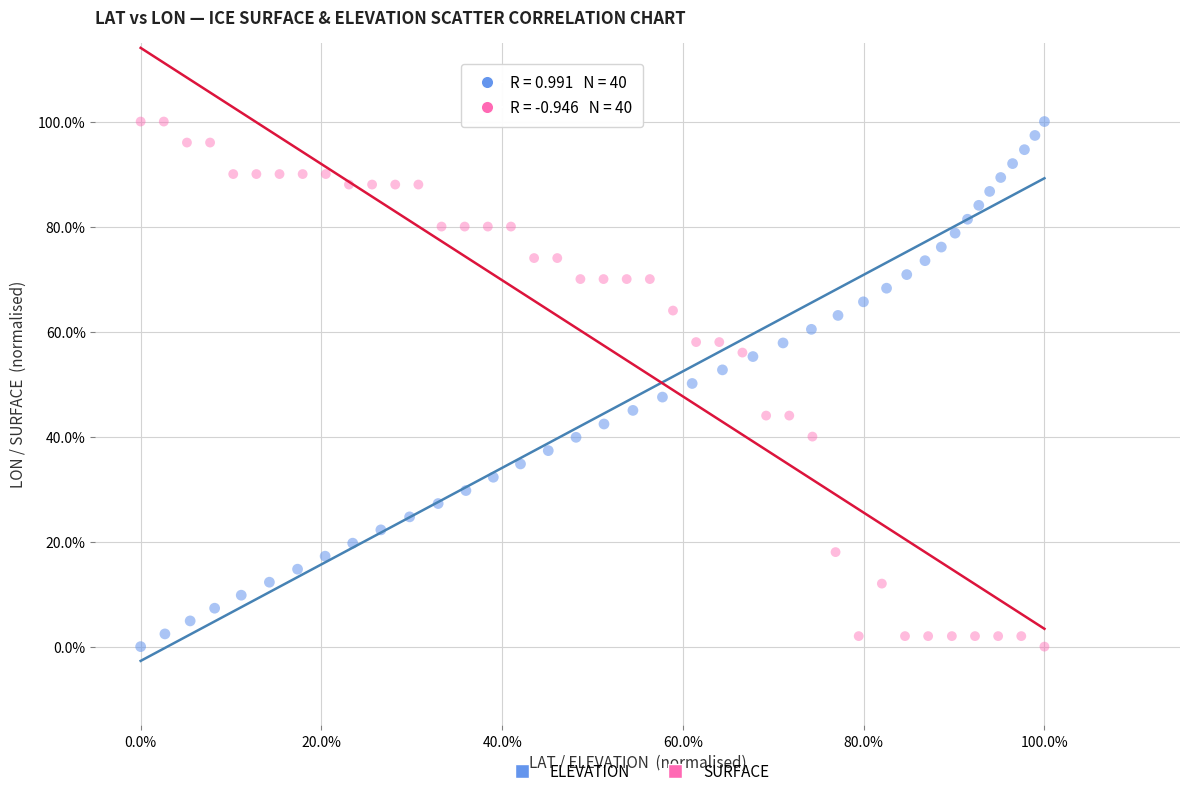

What are all the series names shown in the legend?

ELEVATION, SURFACE